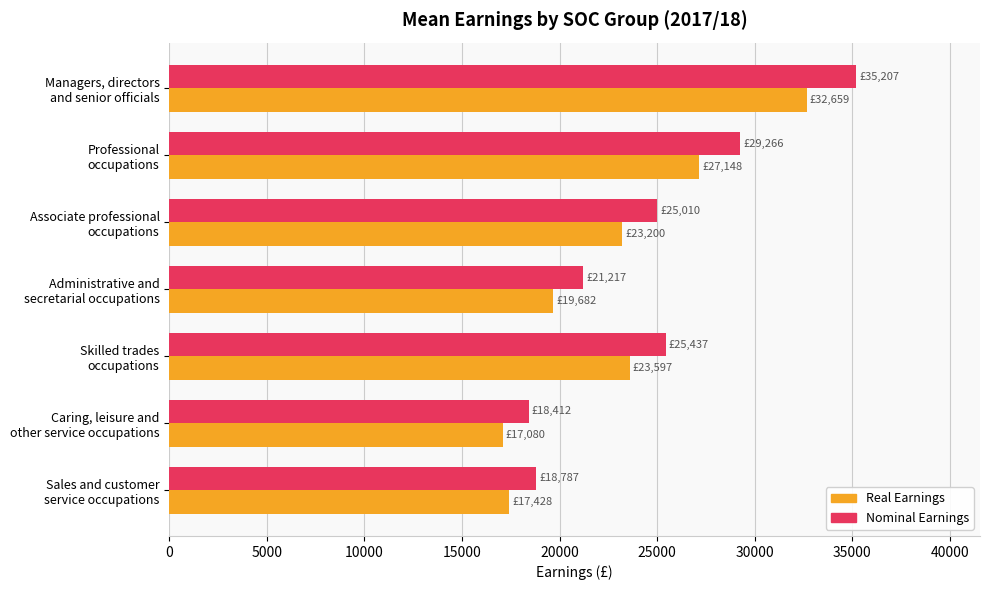

Which series has the widest spread of values?

Nominal Earnings